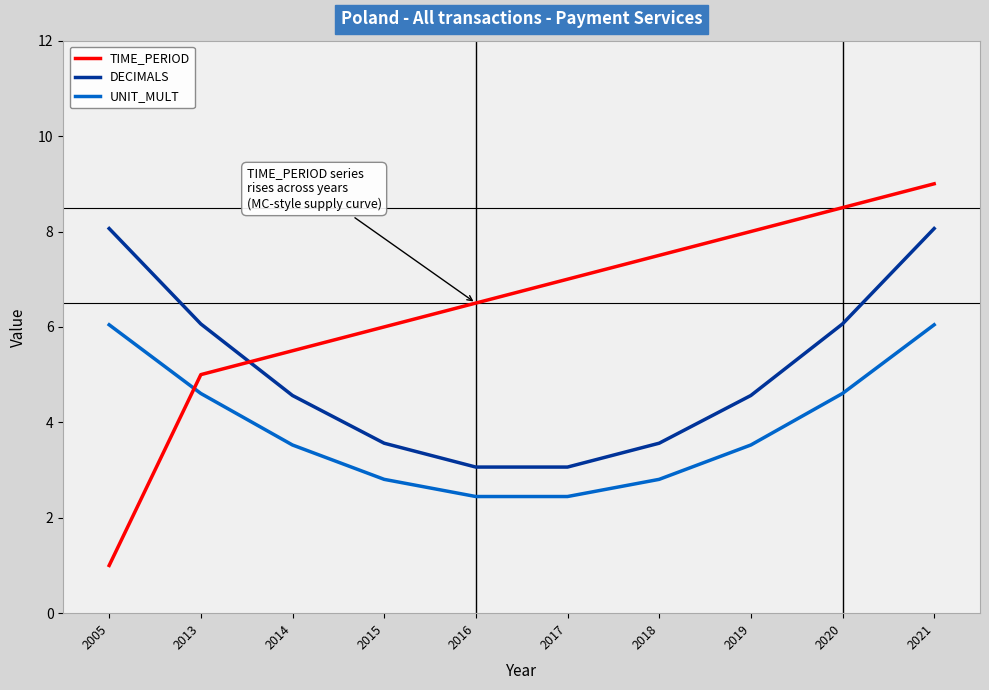

What is the difference between the maximum and minimum values in the DECIMALS series?

5.0